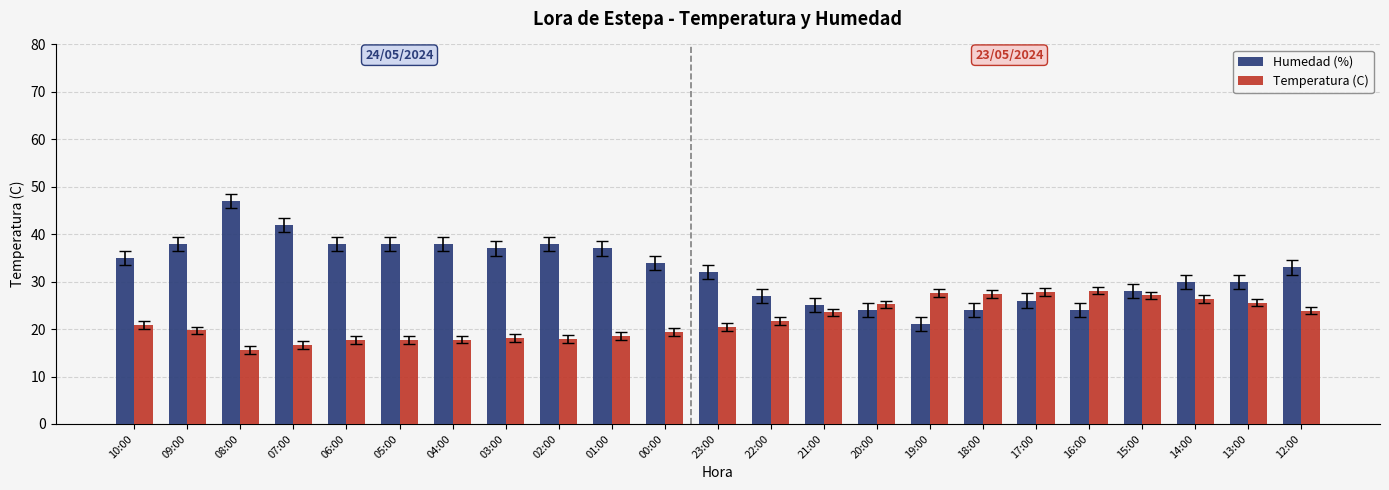

Is it true that Humedad (%) equals 35.2 at 19:00?

False